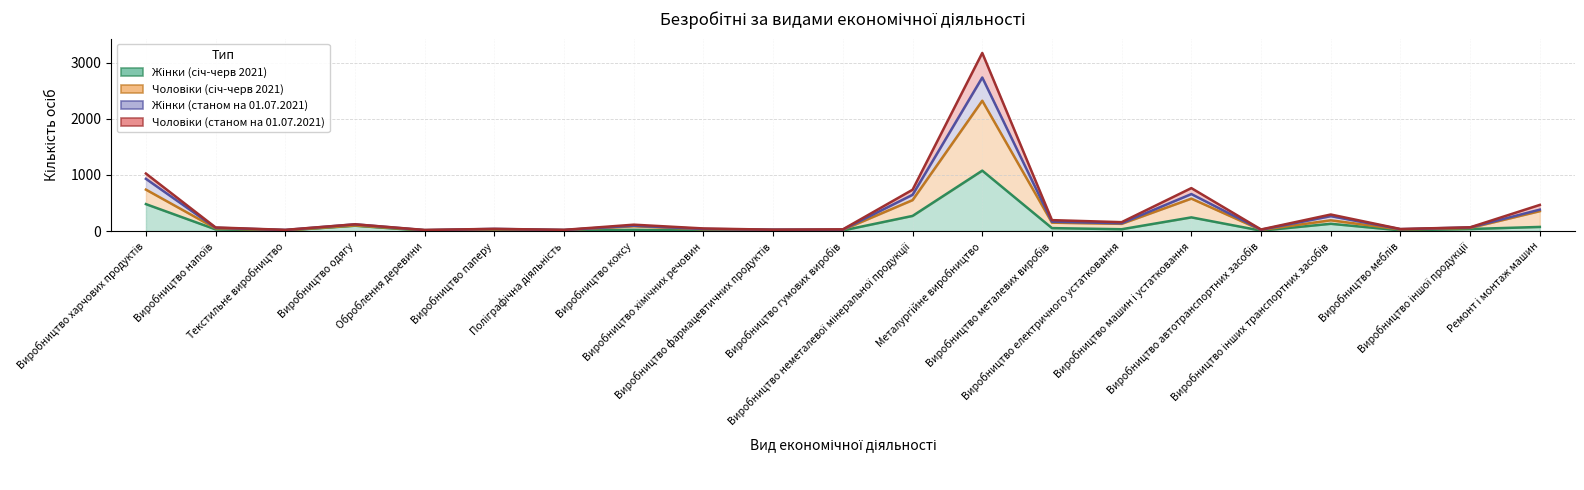

What is the value of the Чоловіки (станом на 01.07.2021) point at the 13th from the left?

3170